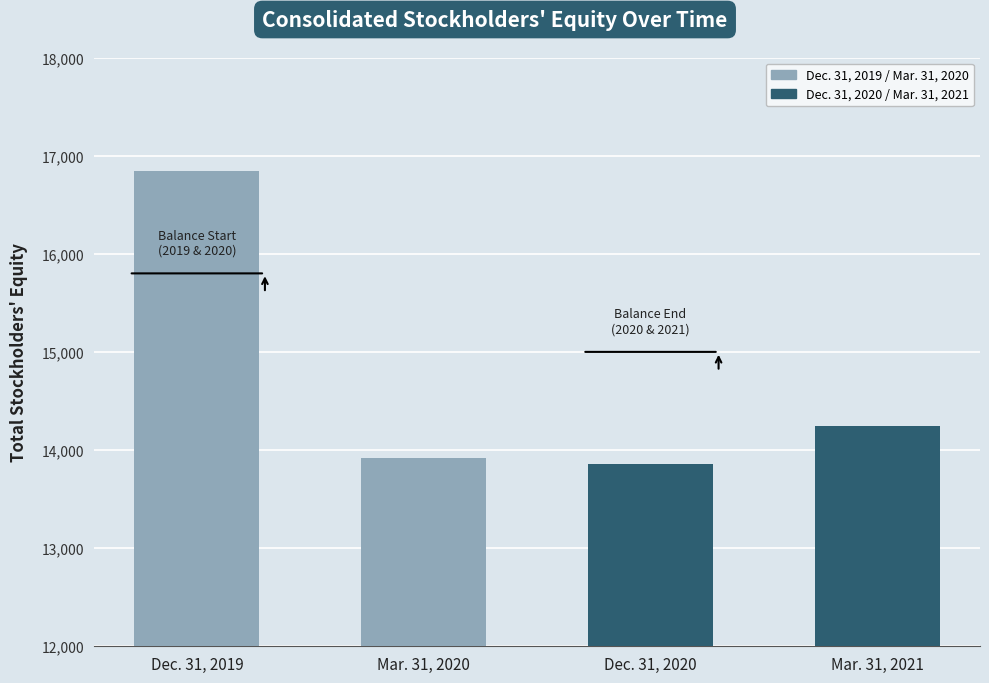

What is the label of the 4th bar from the left?

Mar. 31, 2021